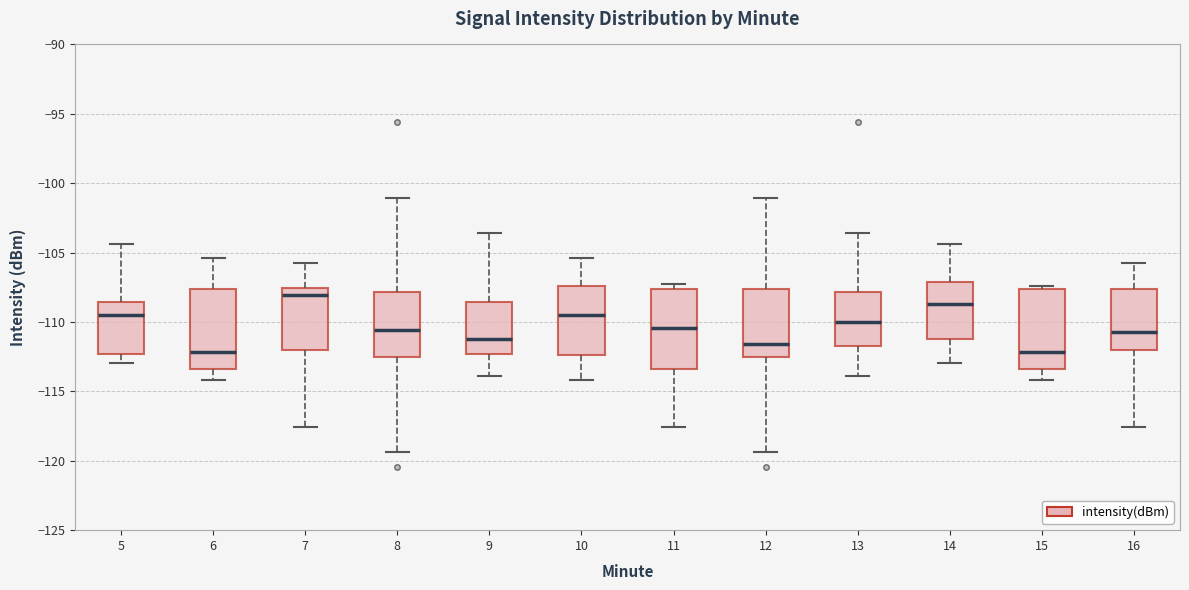

Reading left to right, read every box against the y-axis: the position of its median line, the range the box covers, and the ends of its whiskers. The values are not printed on the chart, so give them approximately, as read against the axis.

5: median -109.5, box -112.5 to -108.5, whiskers -113.0 to -104.5
6: median -112.0, box -113.5 to -107.5, whiskers -114.0 to -105.5
7: median -108.0, box -112.0 to -107.5, whiskers -117.5 to -106.0
8: median -110.5, box -112.5 to -108.0, whiskers -119.5 to -101.0
9: median -111.0, box -112.5 to -108.5, whiskers -114.0 to -103.5
10: median -109.5, box -112.5 to -107.5, whiskers -114.0 to -105.5
11: median -110.5, box -113.5 to -107.5, whiskers -117.5 to -107.0
12: median -111.5, box -112.5 to -107.5, whiskers -119.5 to -101.0
13: median -110.0, box -111.5 to -108.0, whiskers -114.0 to -103.5
14: median -108.5, box -111.0 to -107.0, whiskers -113.0 to -104.5
15: median -112.0, box -113.5 to -107.5, whiskers -114.0 to -107.5 (just above the box's upper edge)
16: median -110.5, box -112.0 to -107.5, whiskers -117.5 to -106.0